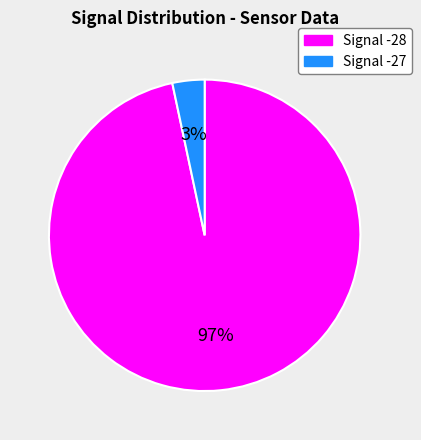

Is there a majority slice in this chart?

Yes